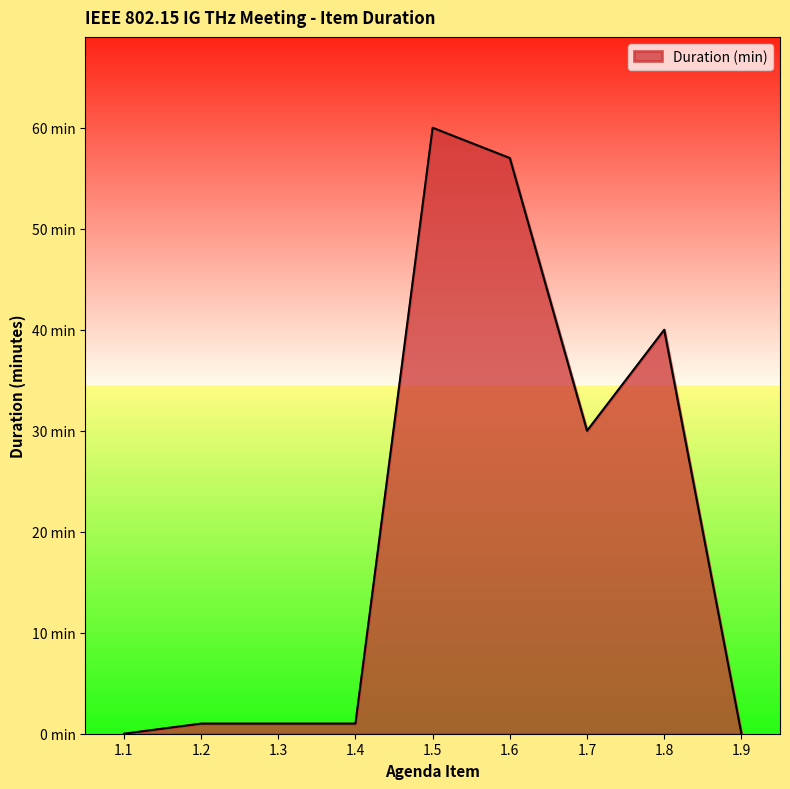

The chart shows a value of 1 at 1.3. True or false?

True